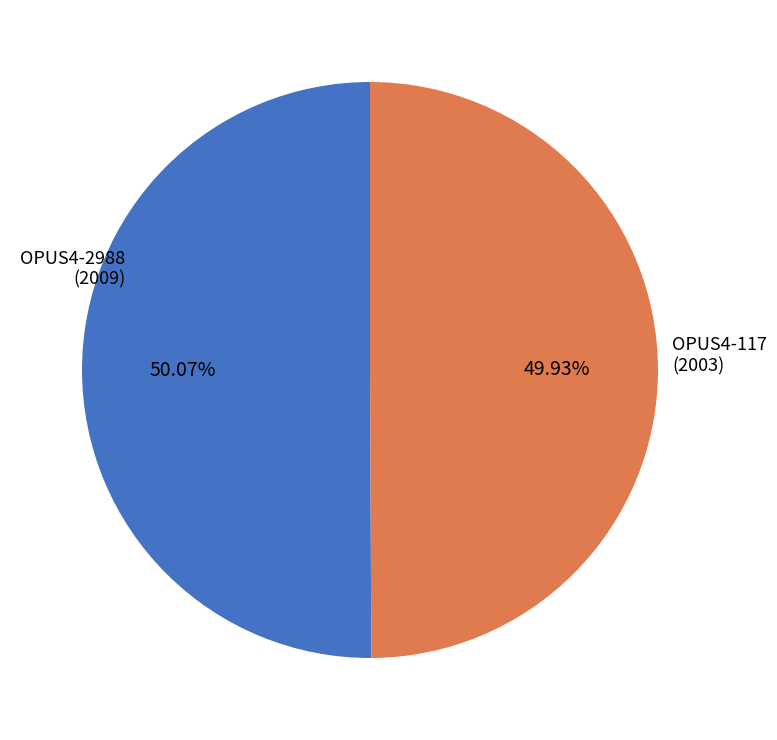

Is there a majority slice in this chart?

Yes